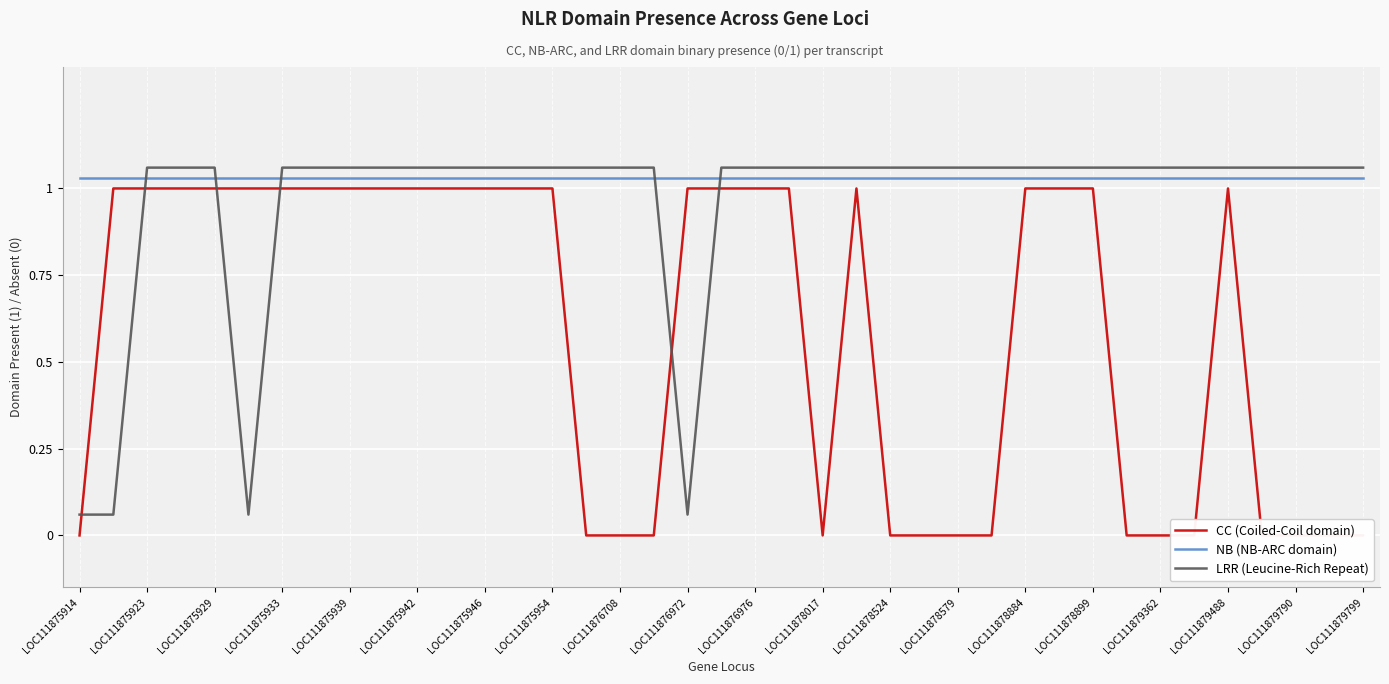

True or false: NB (NB-ARC domain) has a value of 1.5 at LOC111875914.

False